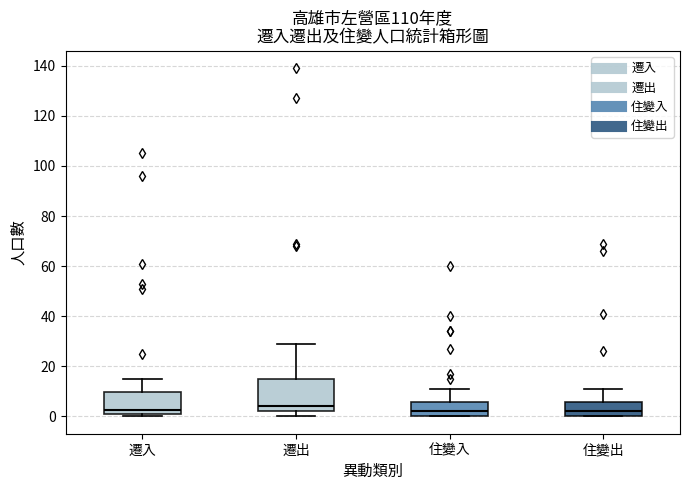

Reading left to right, transcribe this box plot: for each box, give where its median line is, the range the box spans, and where its two whiskers end, as read against the y-axis. The values are not printed on the chart, so give them approximately, as read against the axis.

遷入: median 2 (just above the box's lower edge), box 2 to 10, whiskers 0 to 16
遷出: median 4, box 2 to 14, whiskers 0 to 30
住變入: median 2, box 0 to 6, whiskers 0 to 12
住變出: median 2, box 0 to 6, whiskers 0 to 12